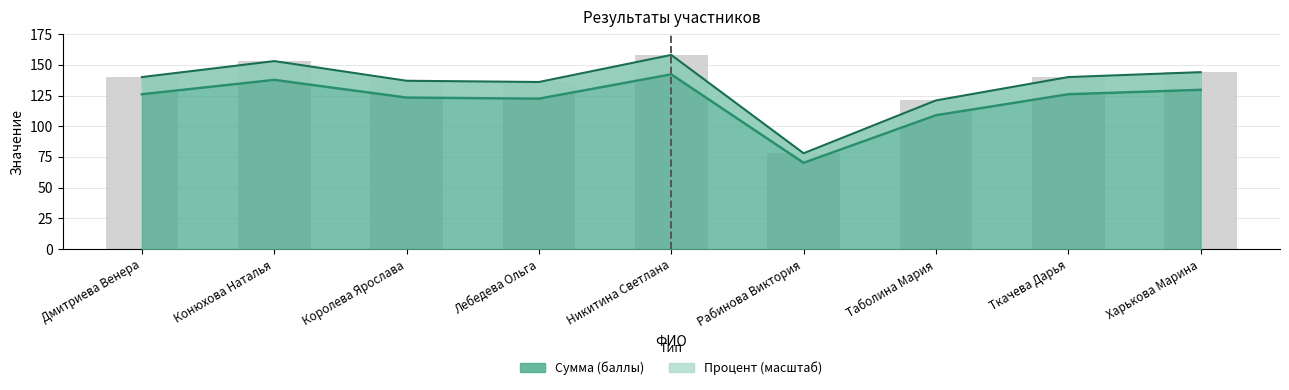

What is the value of the Процент bar at the 5th from the left?

142.2